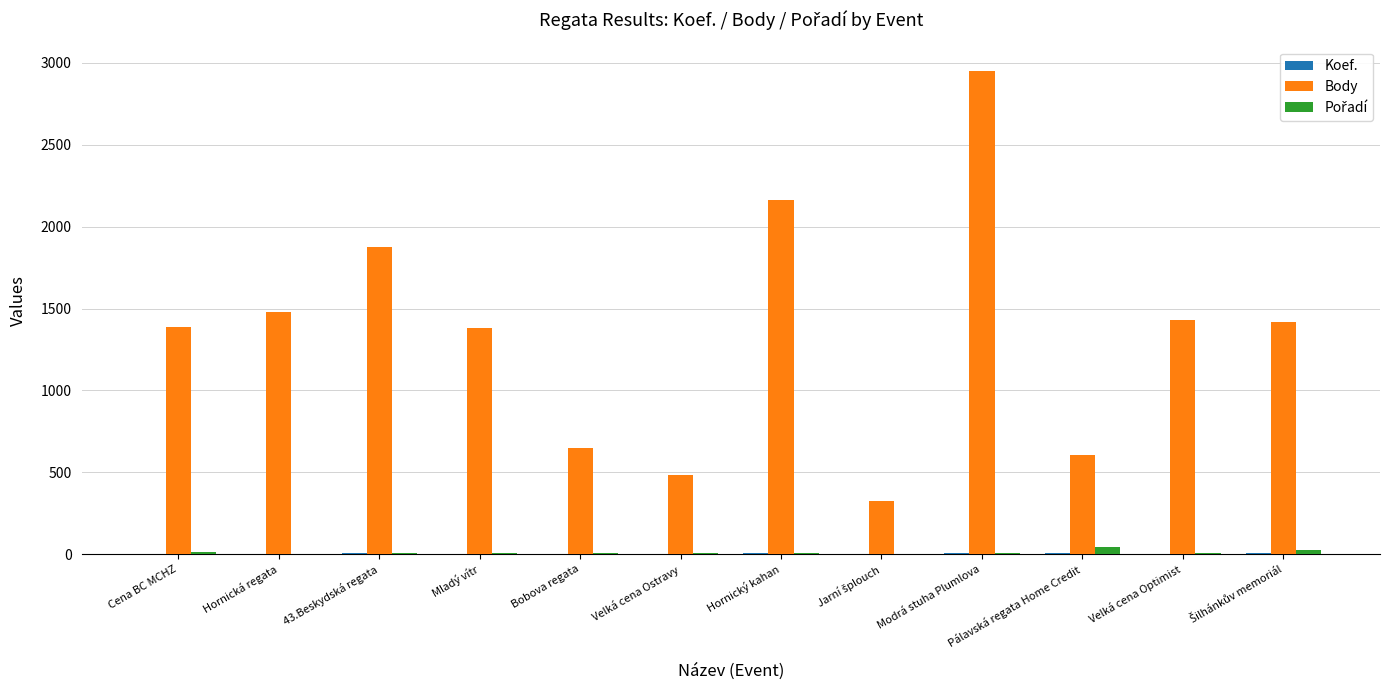

What value does the Body series have at Mladý vítr?

1380